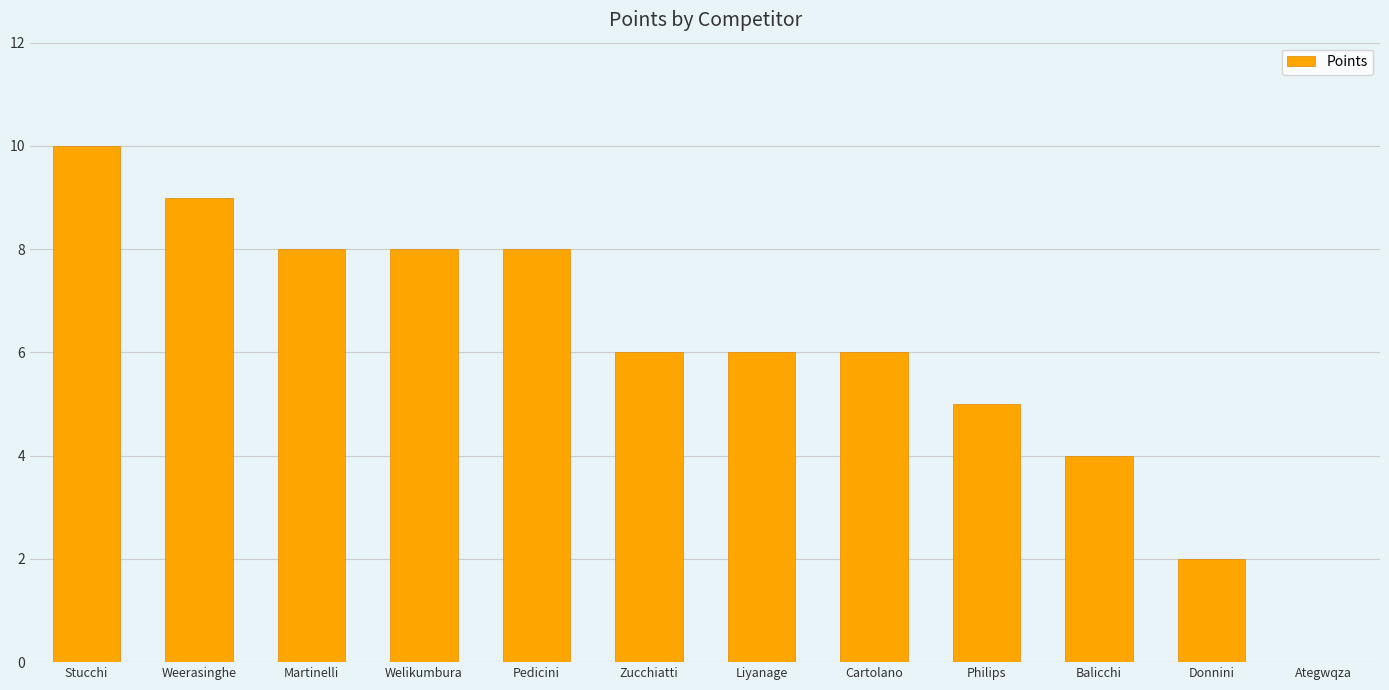

Which has a higher value, Cartolano or Welikumbura?

Welikumbura